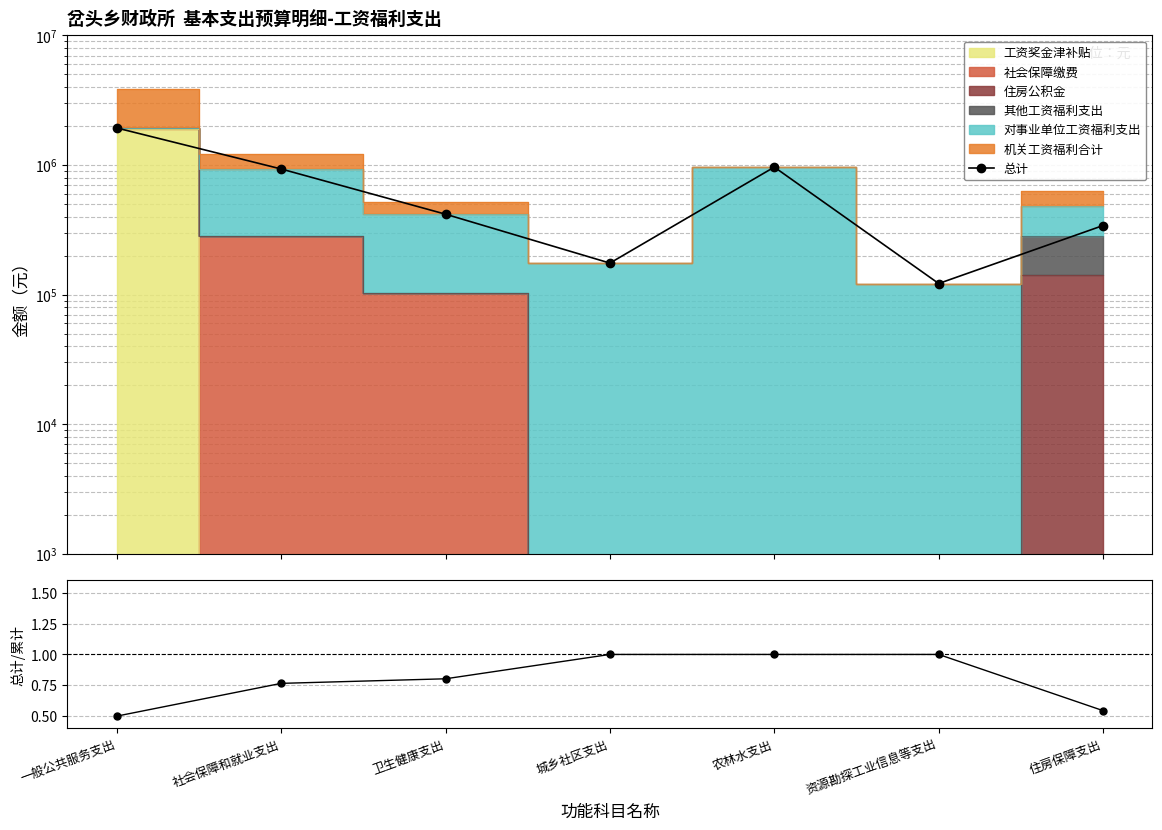

Reading left to right, transcribe all the data shown in this chart.

1933442	932728	417601	175103	964230	121796	341400